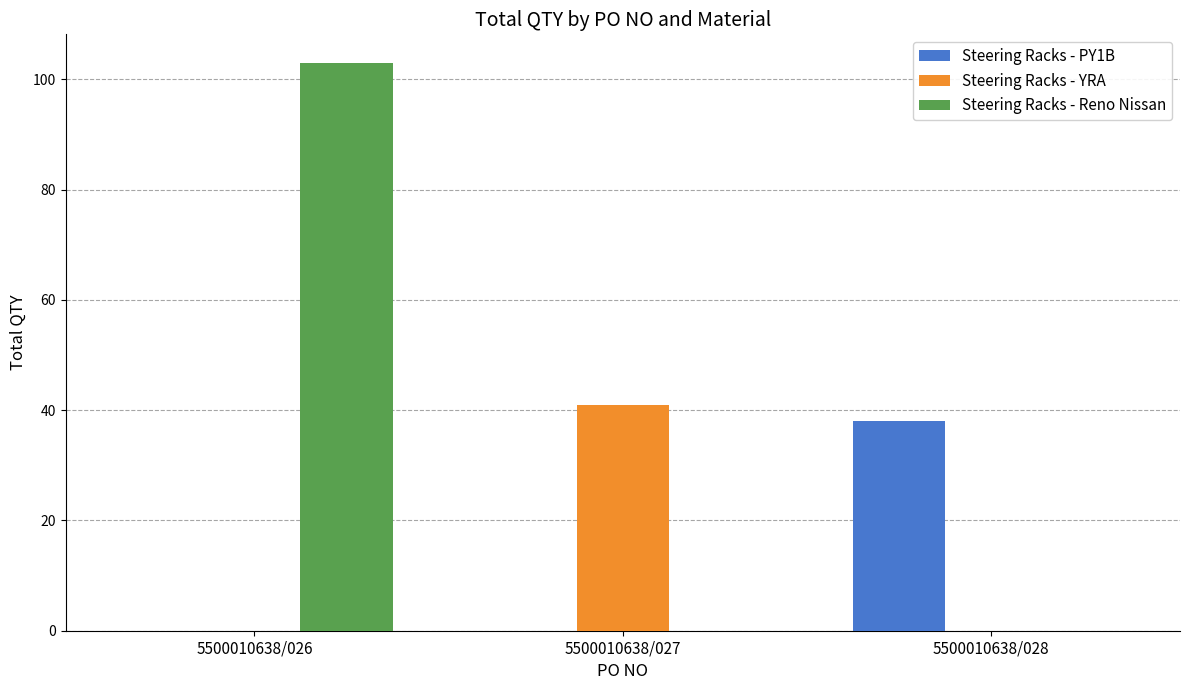

Reading left to right, extract all data points from this chart.

Steering Racks - PY1B: 5500010638/026=0	5500010638/027=0	5500010638/028=38
Steering Racks - YRA: 5500010638/026=0	5500010638/027=41	5500010638/028=0
Steering Racks - Reno Nissan: 5500010638/026=103	5500010638/027=0	5500010638/028=0